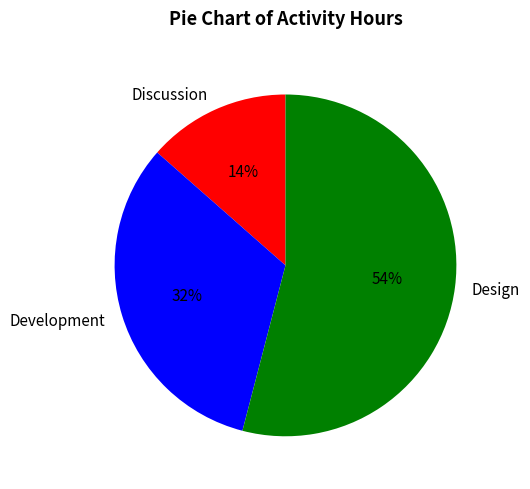

Count the number of slices in the pie.

3